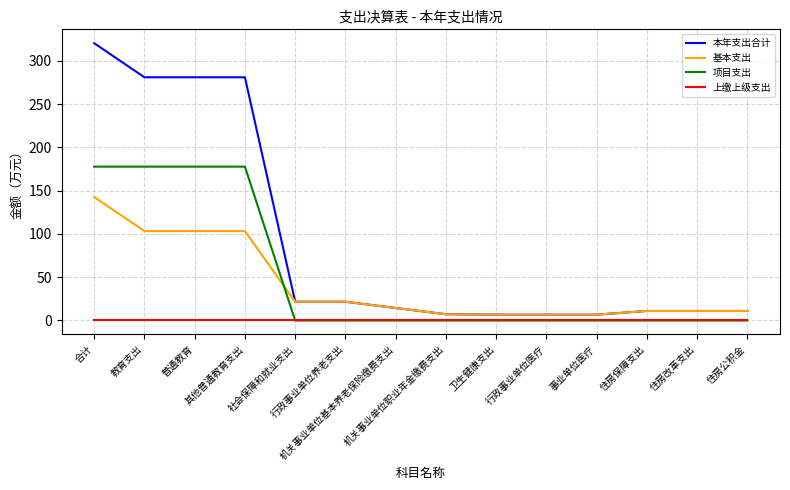

What is the highest value of the 基本支出 series?

142.6